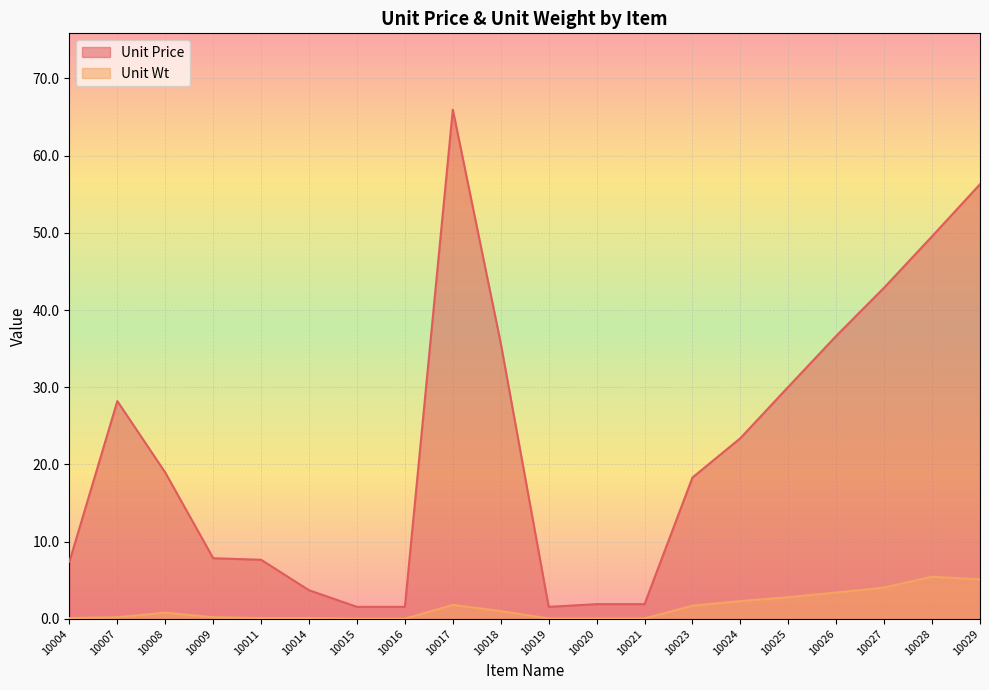

True or false: Unit Wt and Unit Price cross at least once.

False